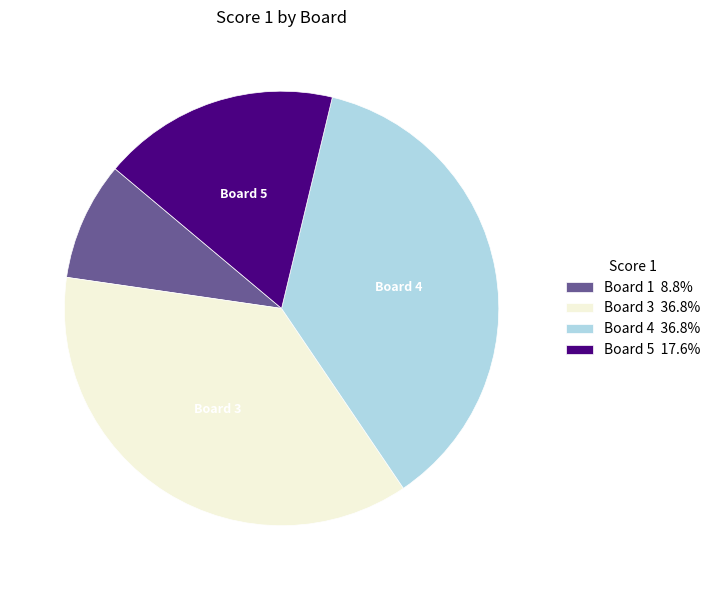

Is there a majority slice in this chart?

No